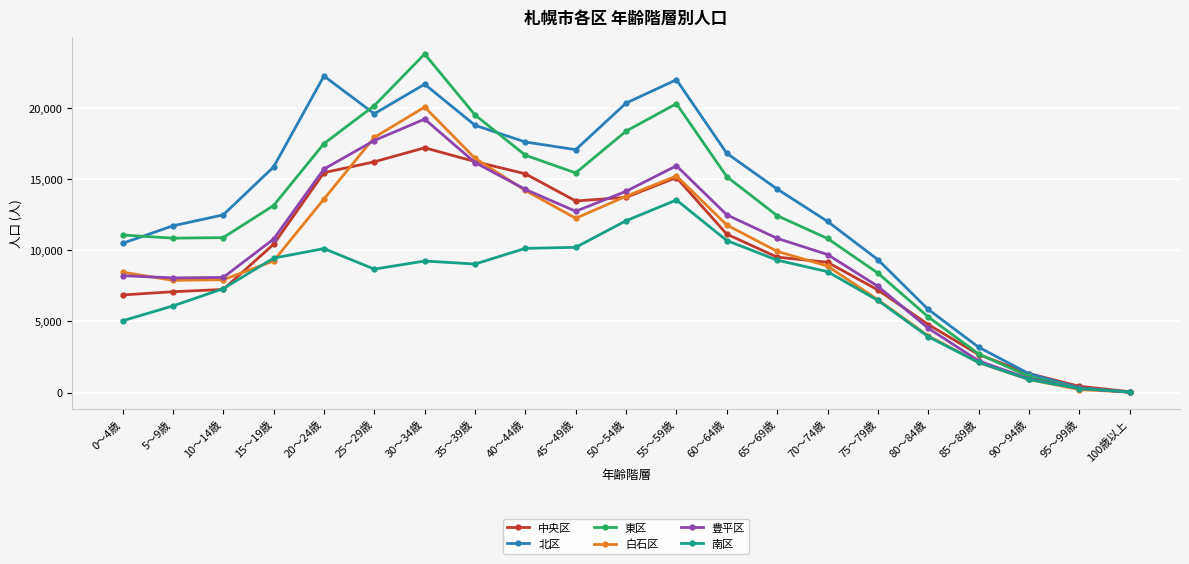

True or false: 東区 and 北区 intersect in this chart.

True